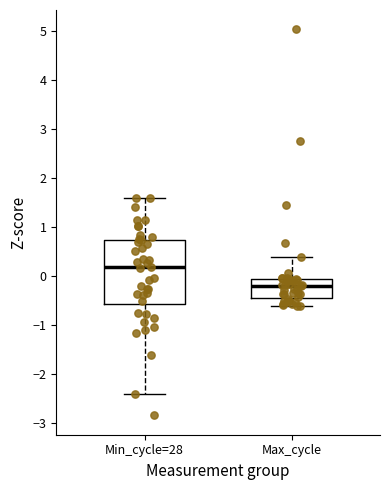

Reading left to right, read every box against the y-axis: the position of its median line, the range the box covers, and the ends of its whiskers. The values are not printed on the chart, so give them approximately, as read against the axis.

Min_cycle=28: median 0.2, box -0.6 to 0.7, whiskers -2.4 to 1.6
Max_cycle: median -0.2, box -0.4 to -0.1, whiskers -0.6 to 0.4